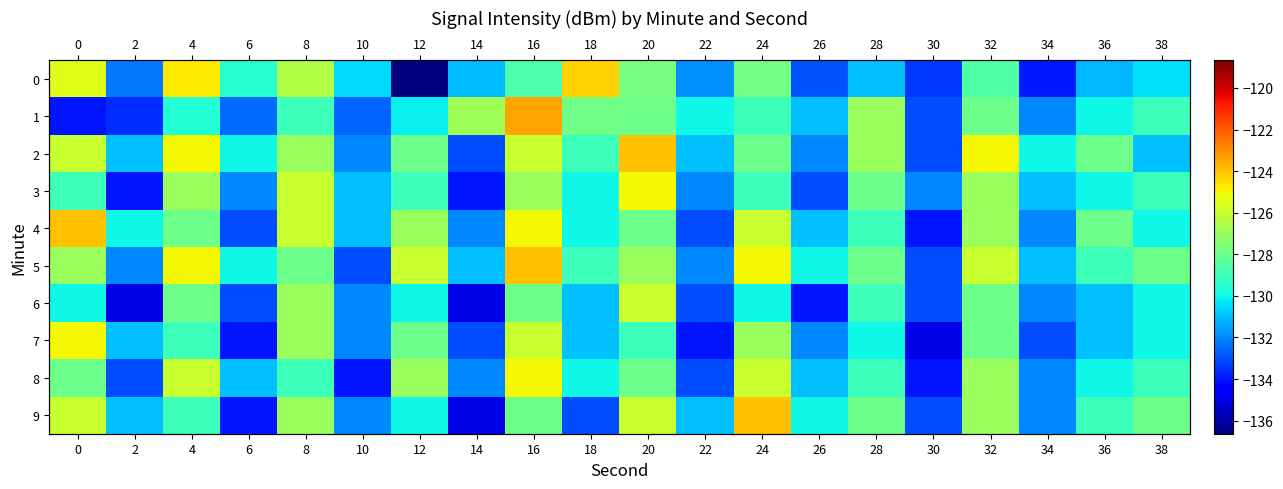

What is the difference between the 8 values at 10 and 12?

7.0